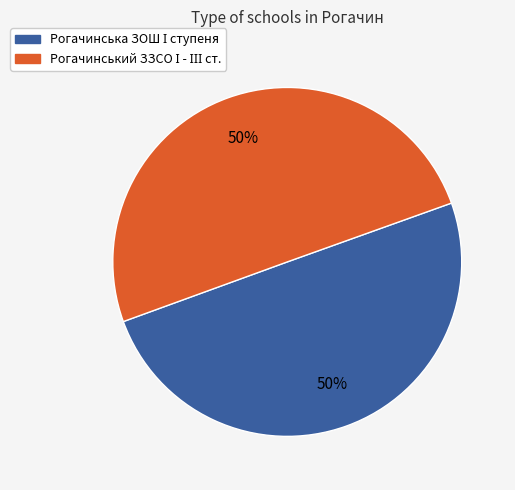

To the nearest percent, what is the average slice percentage?

50%